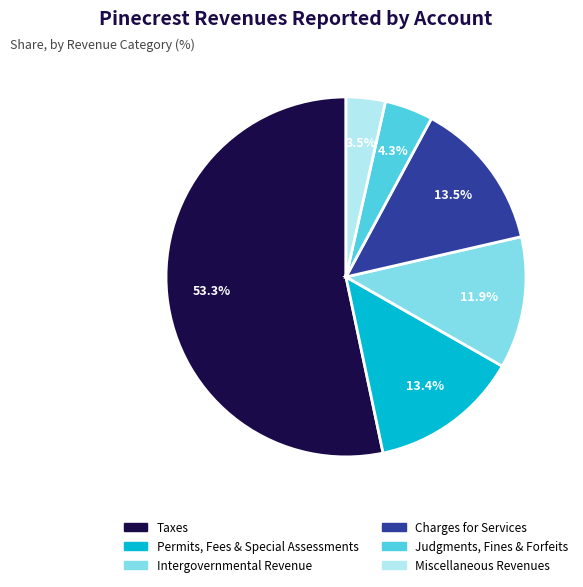

Rank the categories by value from lowest to highest.

Miscellaneous Revenues, Judgments, Fines & Forfeits, Intergovernmental Revenue, Permits, Fees & Special Assessments, Charges for Services, Taxes